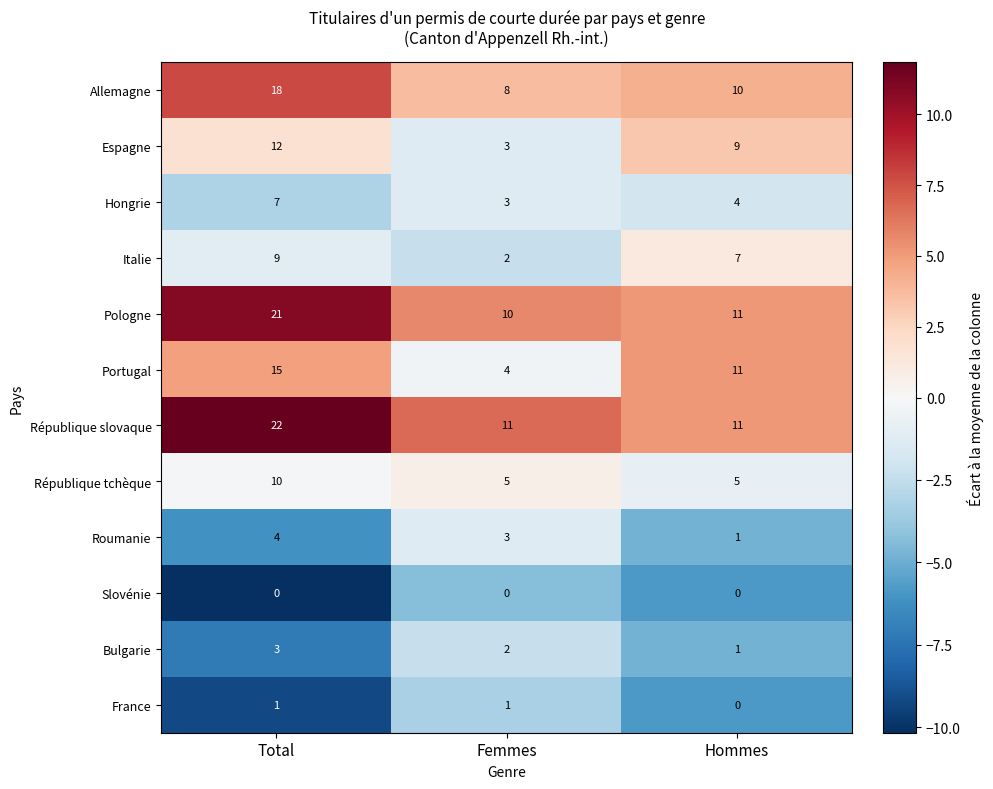

Between Femmes and Hommes, which series saw the biggest shift?

Portugal